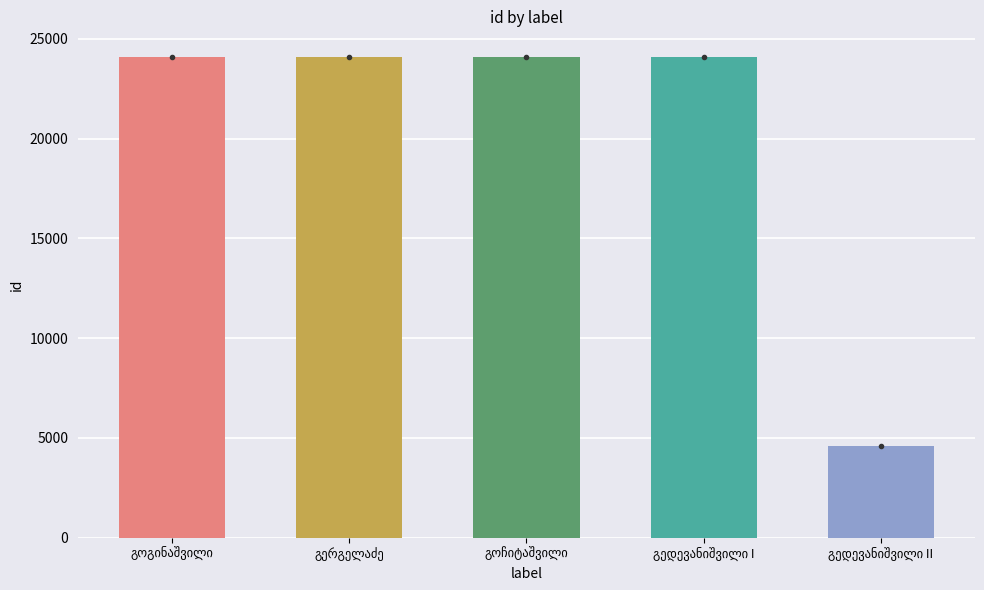

What is the sum of all values?

100976